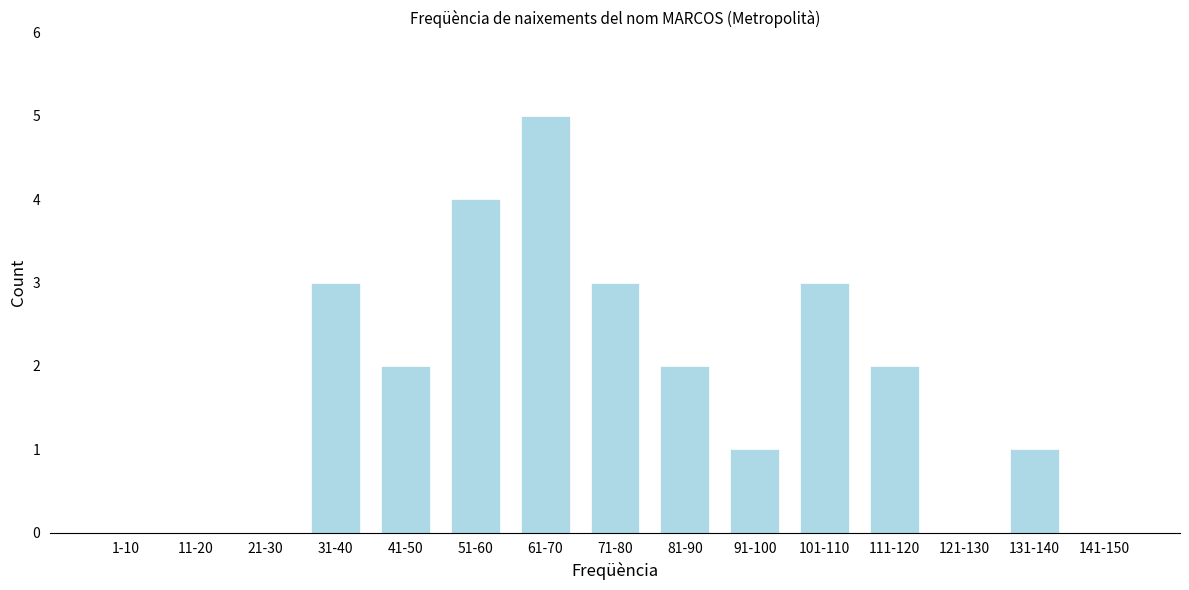

Approximately how many times larger is the value at 81-90 compared to 131-140?

2.0